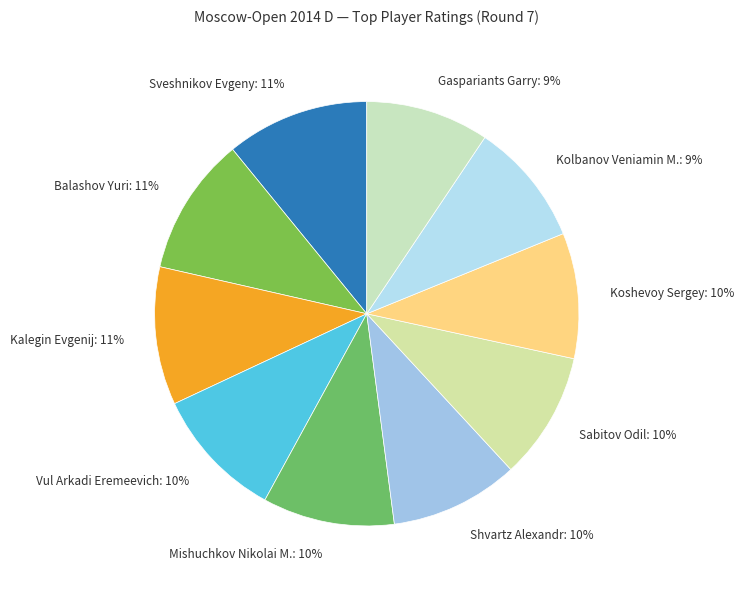

How many segments does this pie chart have?

10